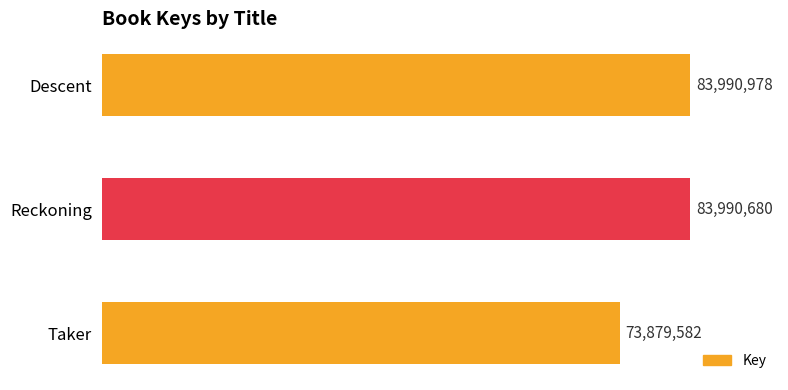

Are the bars horizontal?

Yes